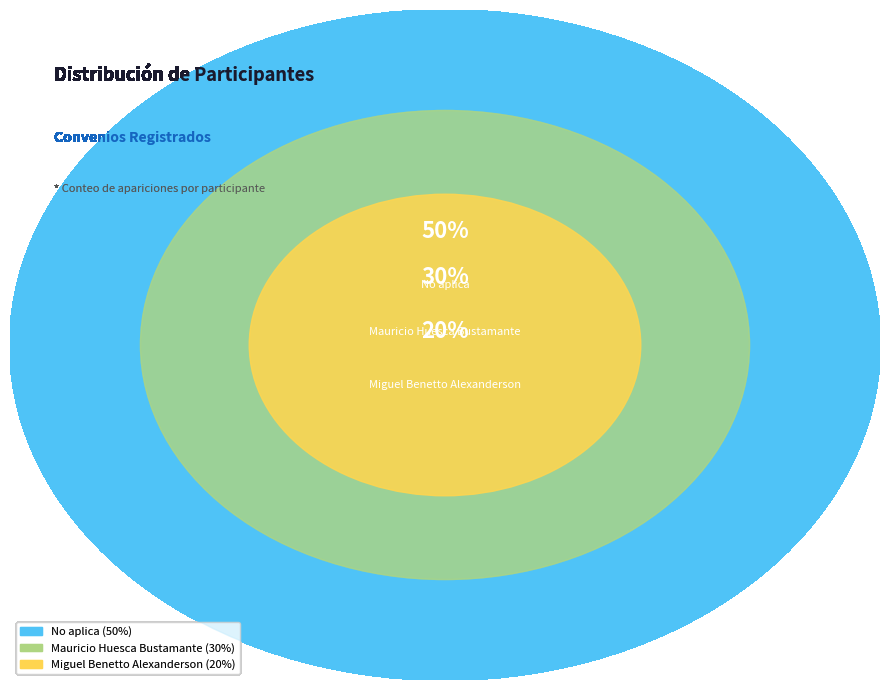

True or false: Mauricio Huesca Bustamante accounts for 30% of the total.

True